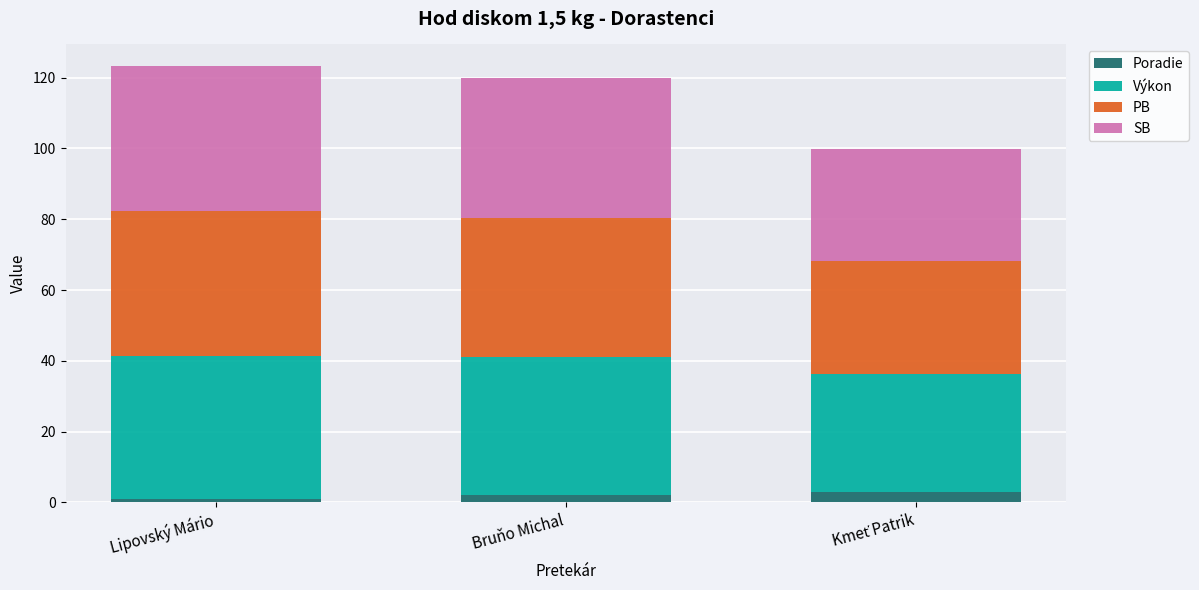

What is the highest value of the Poradie series?

3.0